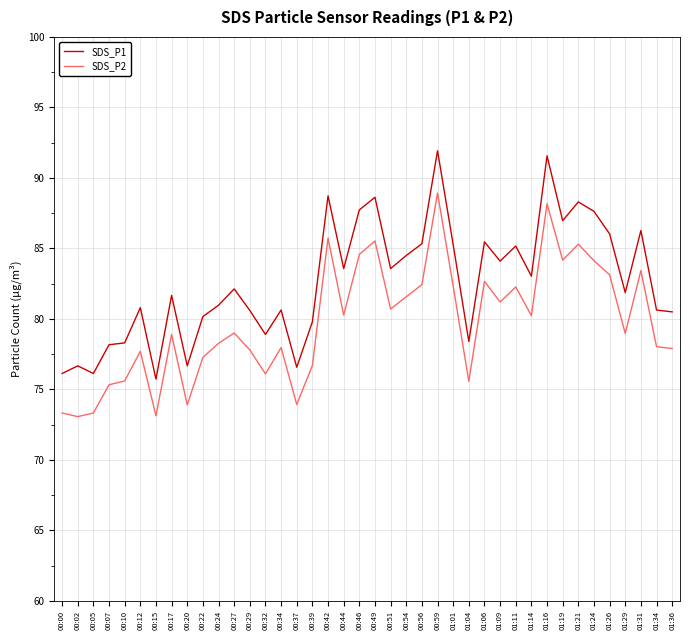

What is the difference between the maximum and minimum values in the SDS_P1 series?

16.2